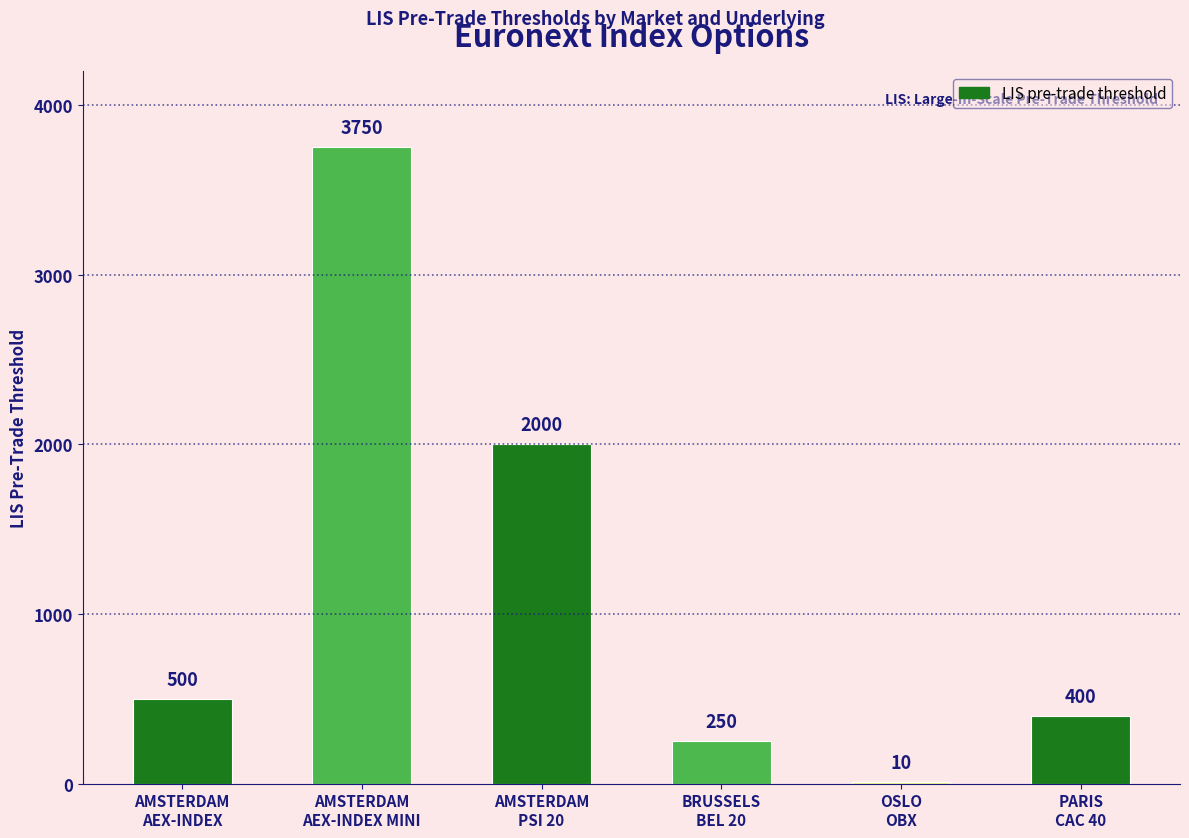

The value at AMSTERDAM
AEX-INDEX is 657. True or false?

False